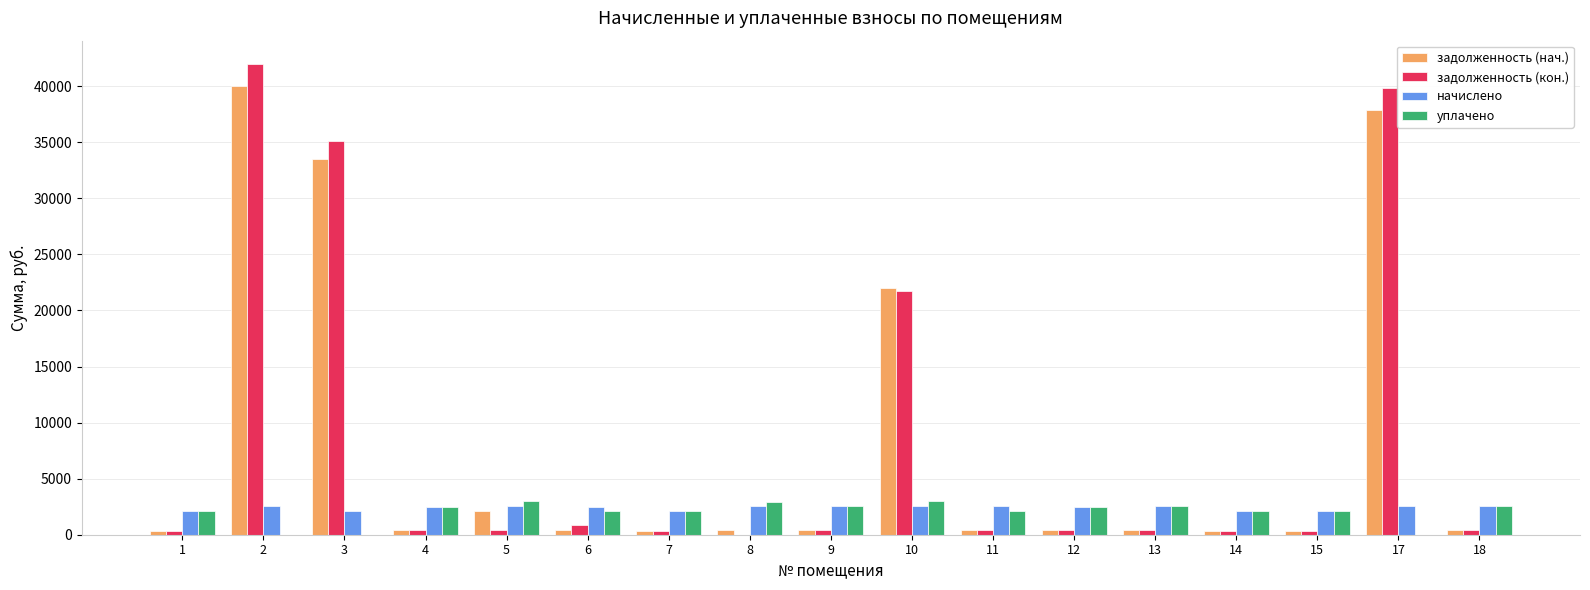

What is the highest value of the задолженность (нач.) series?

40006.8